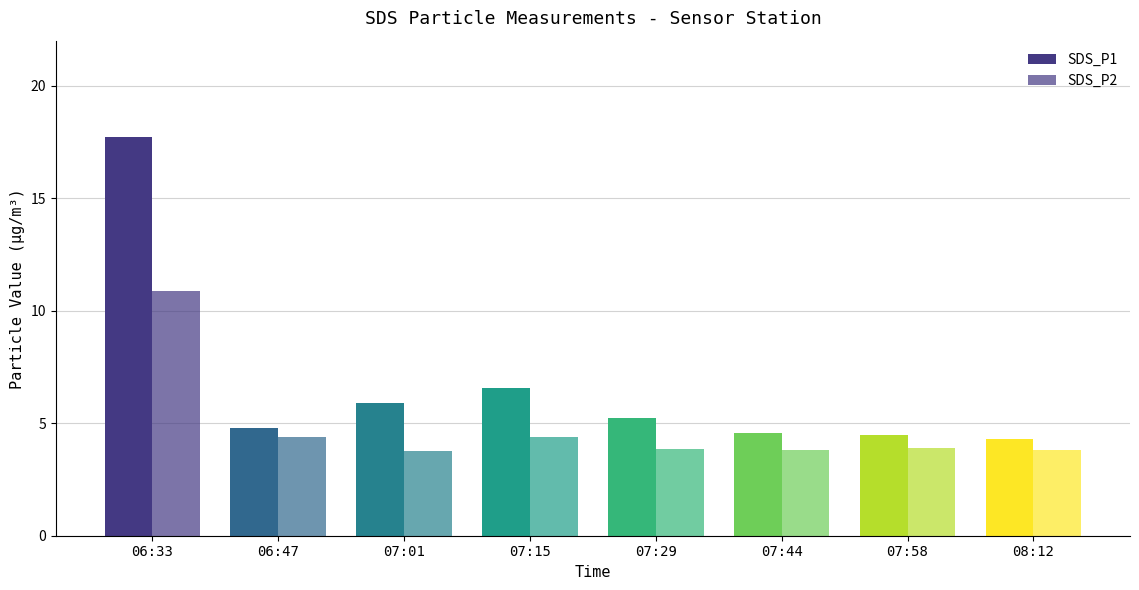

How many data points does each series have?

8